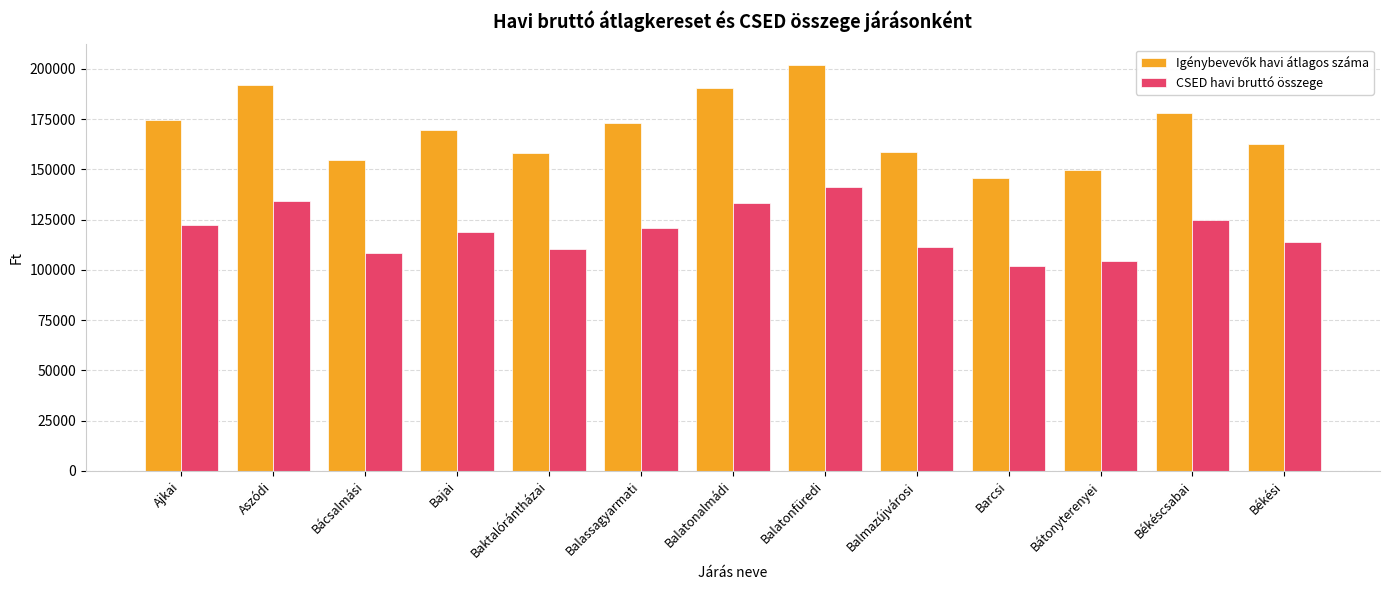

What is the label of the 5th bar from the right?

Balmazújvárosi